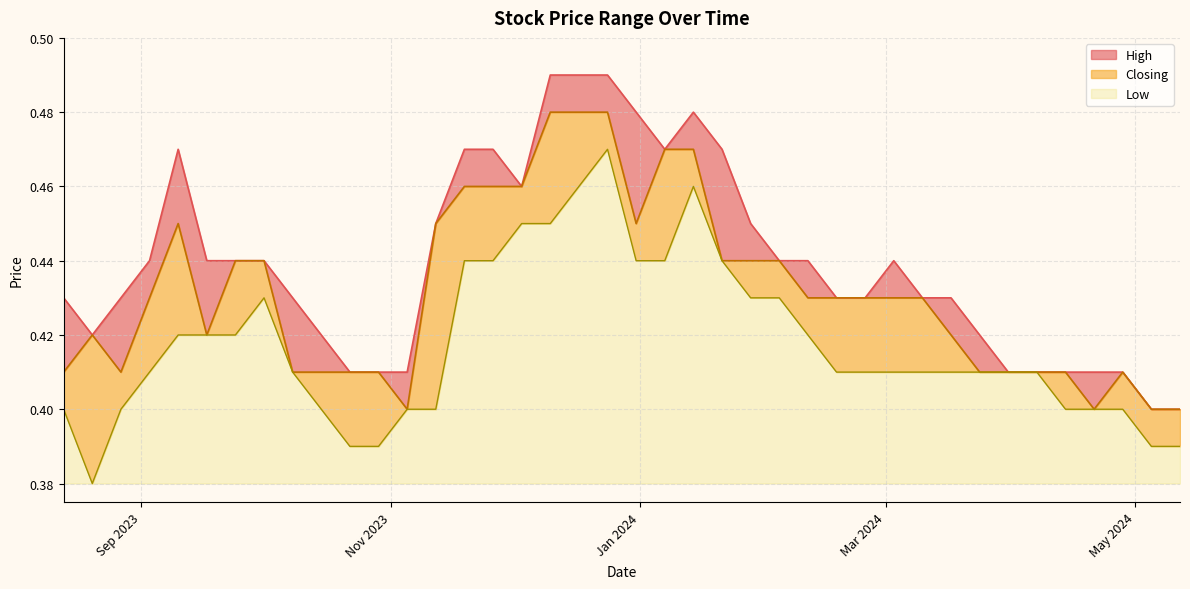

The value of Closing at 17/12/2023 is 0.7. True or false?

False